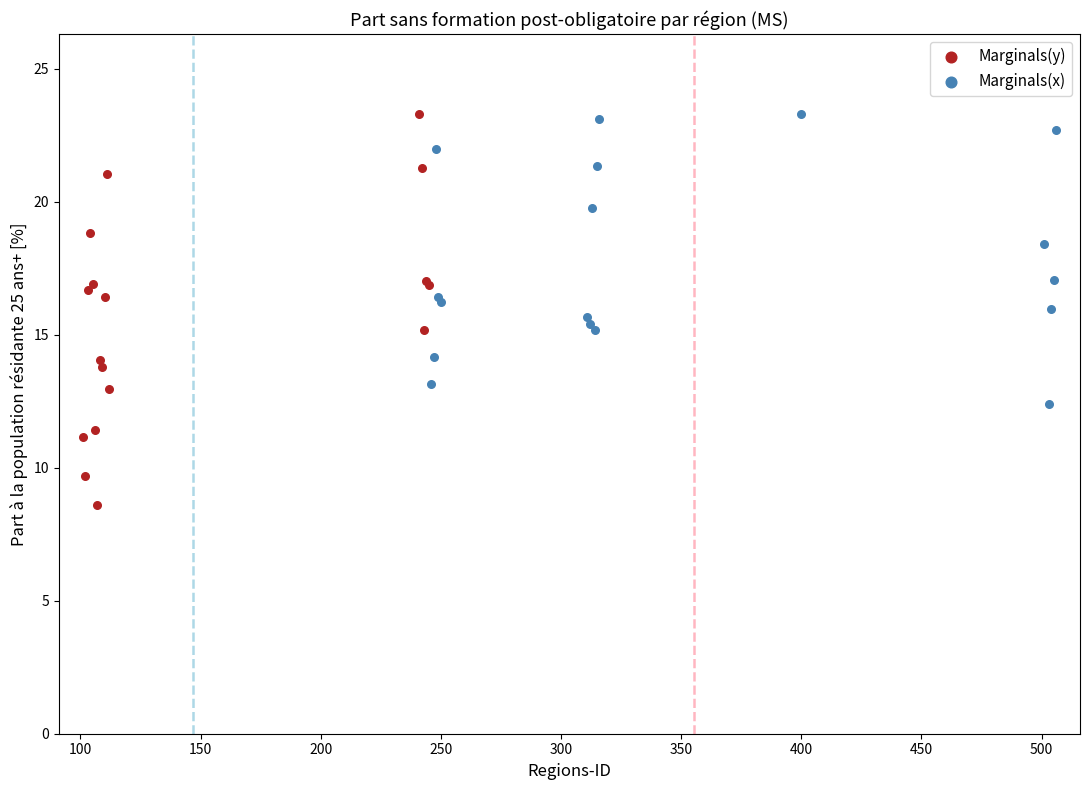

Which series reaches the minimum Y coordinate?

Marginals(y)